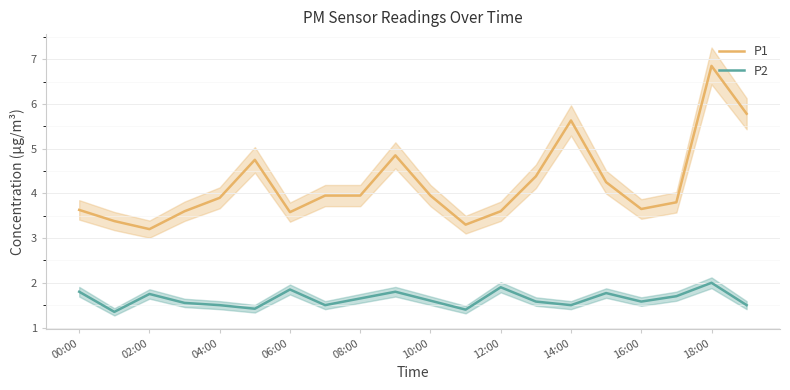

At which category does P1 reach its first local valley?

02:00